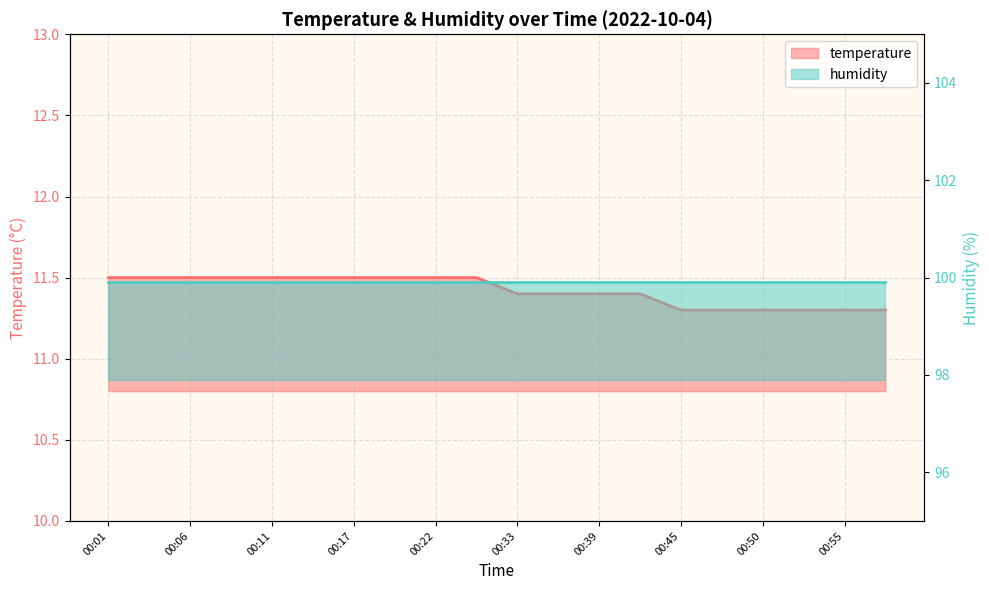

What is the minimum value shown in the chart?

11.3